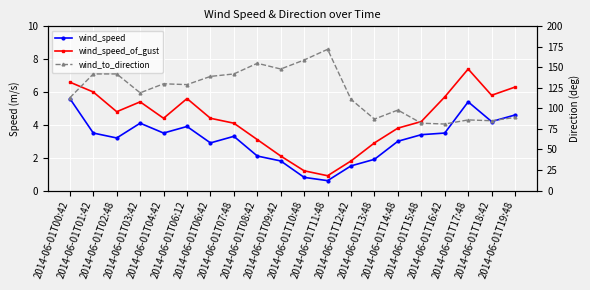

What is the difference between the wind_to_direction values at 2014-06-01T04:42 and 2014-06-01T03:42?

11.0